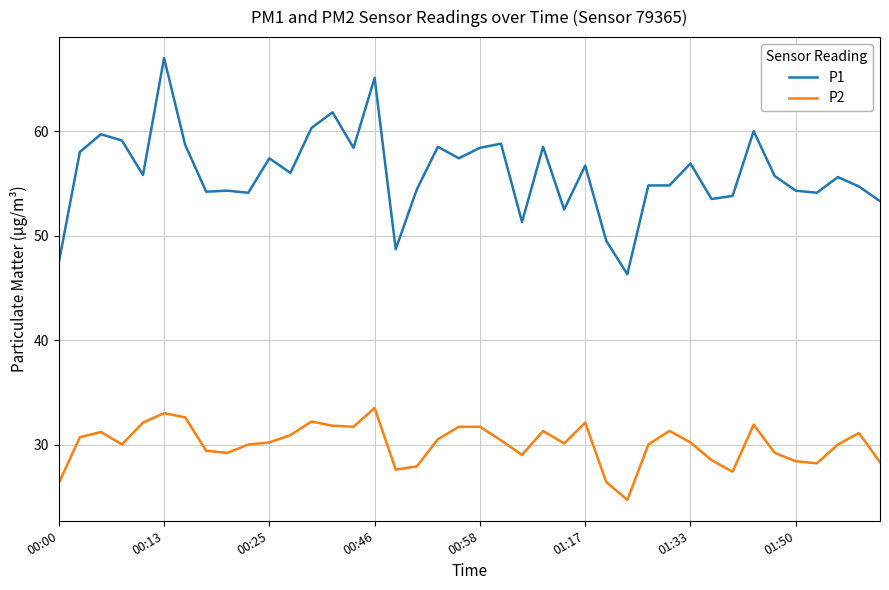

Which series has the largest range (max minus min)?

P1